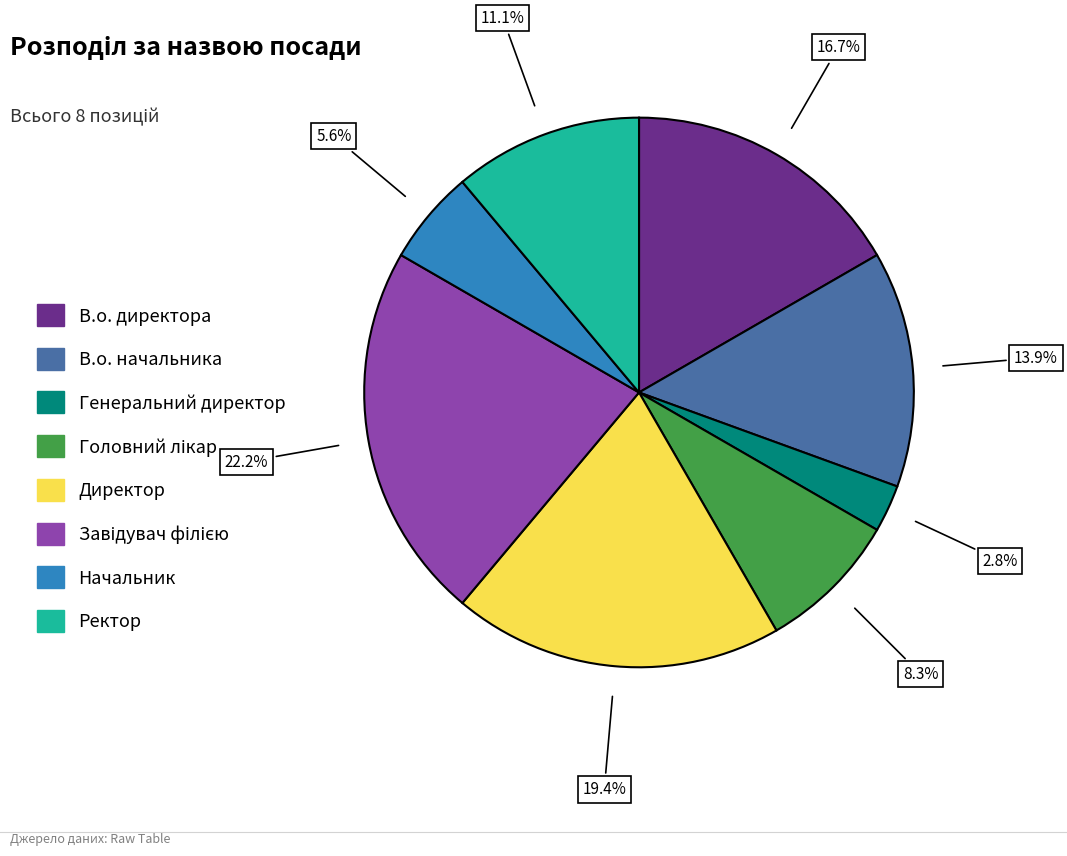

To the nearest percent, what is the difference between the largest and smallest slice percentages?

19%